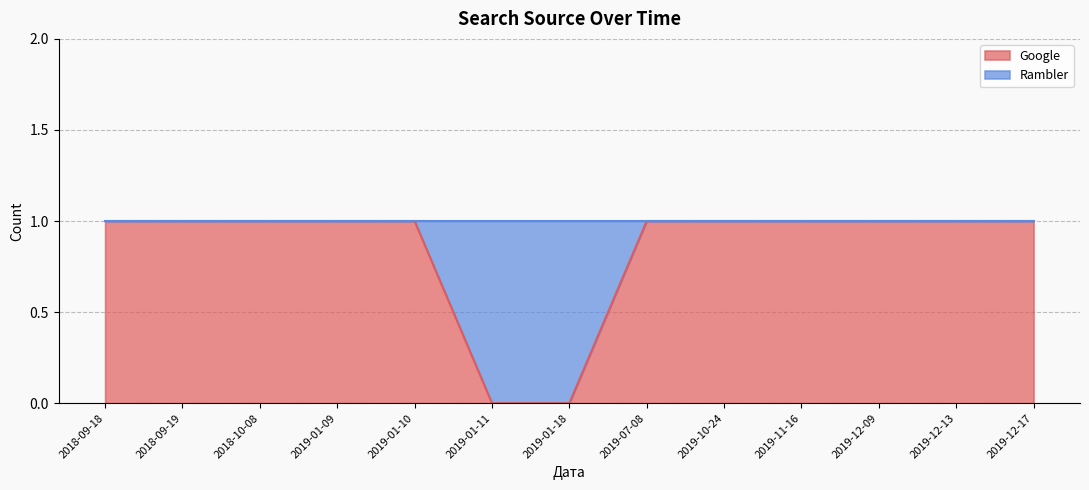

What is the difference between the values at 2019-01-18 and 2019-01-10?

1